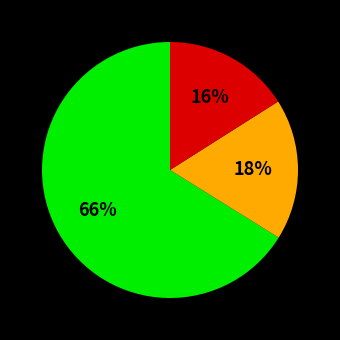

To the nearest percent, what is the difference between the largest and smallest slice percentages?

50%